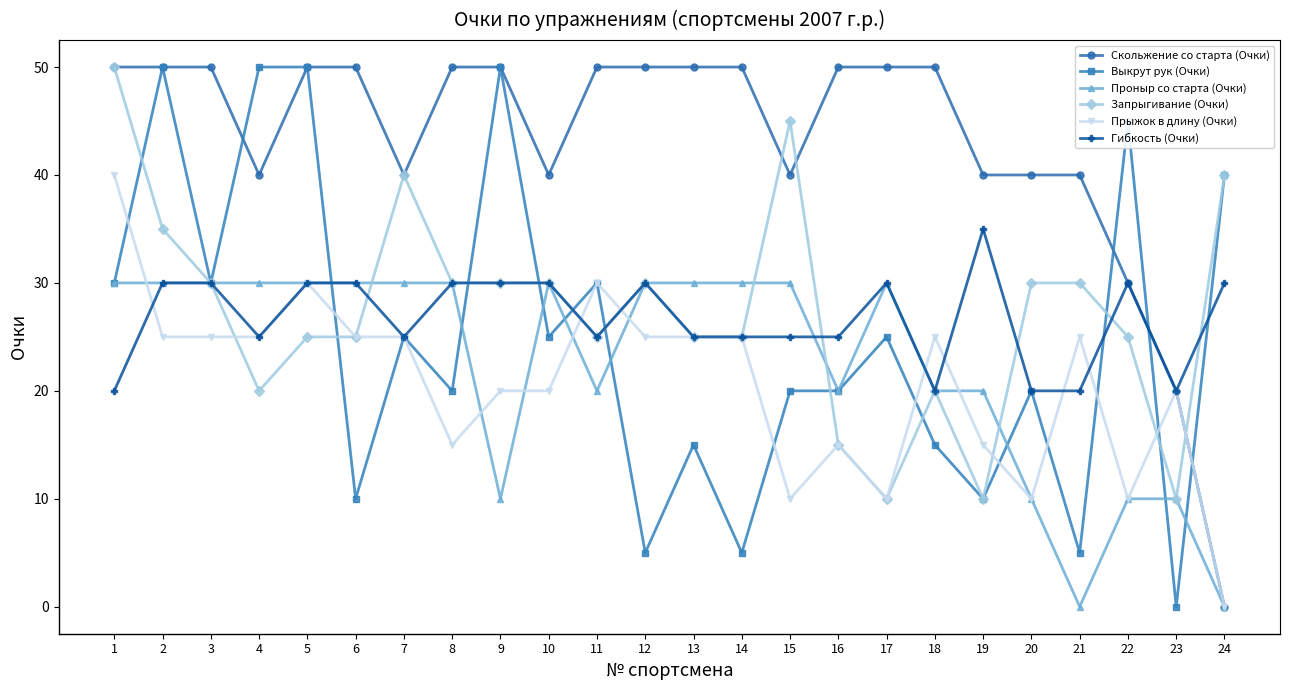

Does the chart display data point markers on the line(s)?

Yes